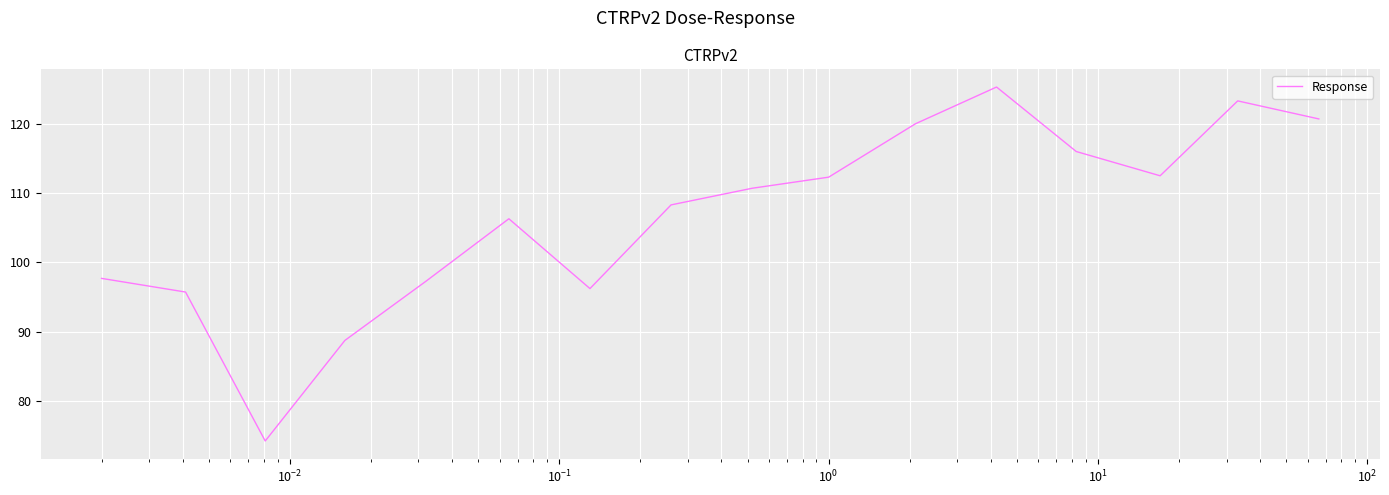

What is the maximum value shown in the chart?

125.3